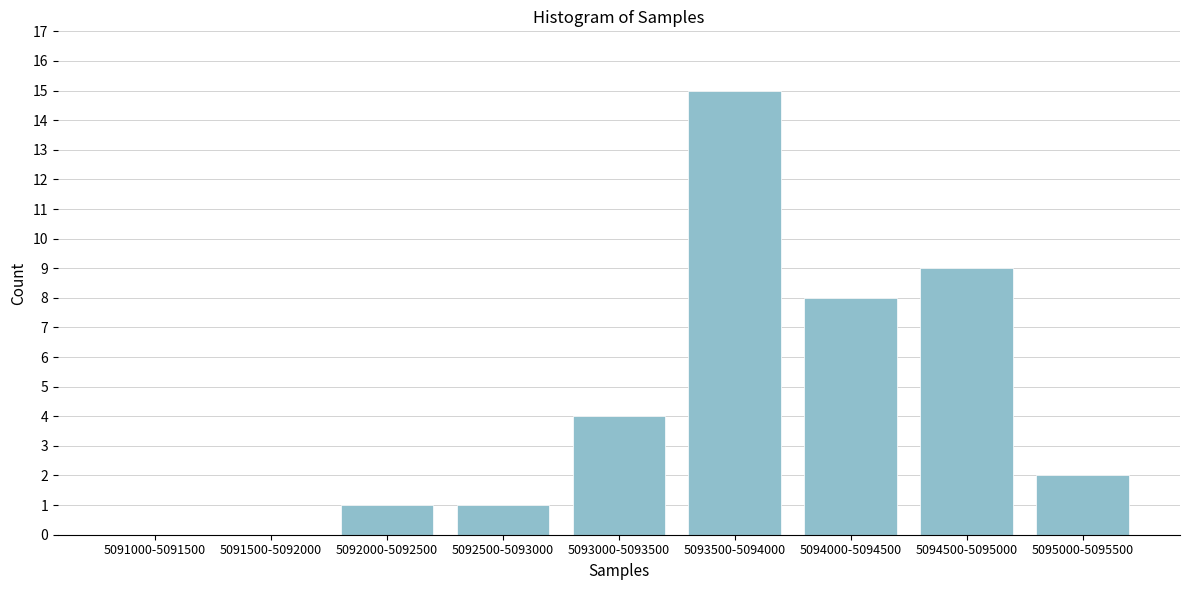

Reading left to right, what are all the values shown in this chart?

5091000-5091500=0	5091500-5092000=0	5092000-5092500=1	5092500-5093000=1	5093000-5093500=4	5093500-5094000=15	5094000-5094500=8	5094500-5095000=9	5095000-5095500=2